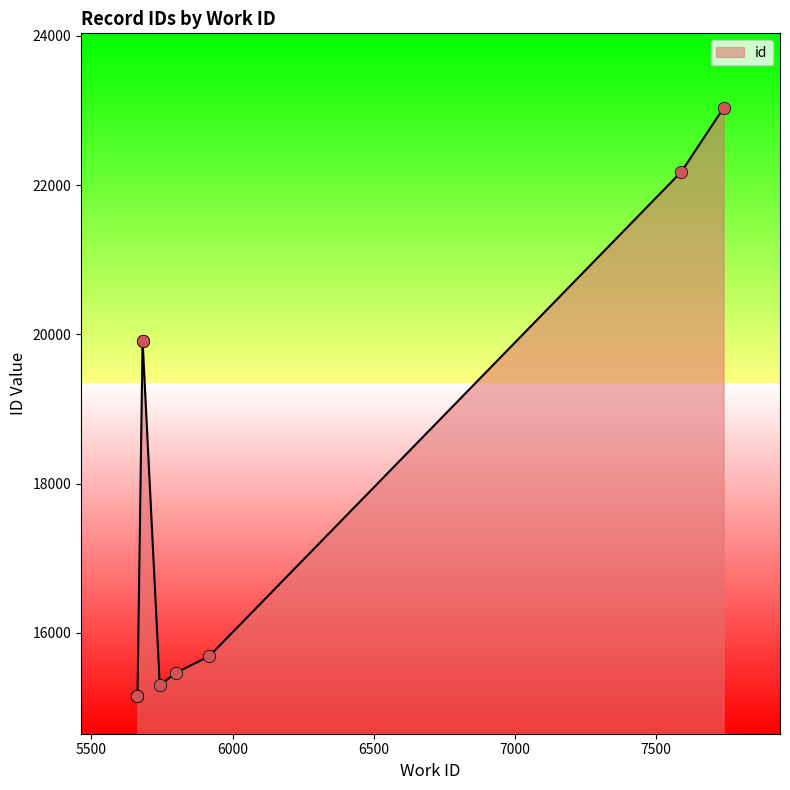

What is the change in value from 5663 to 5800?

+318